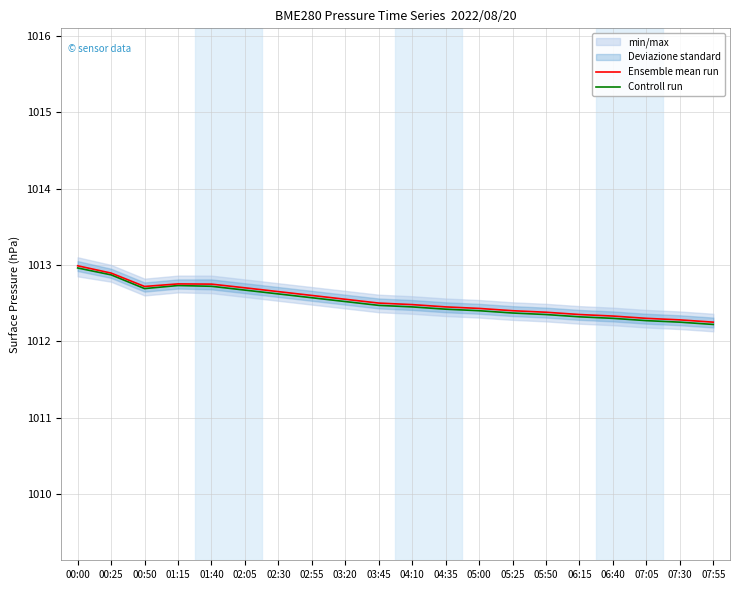

What is the maximum value for Controll run?

1013.0